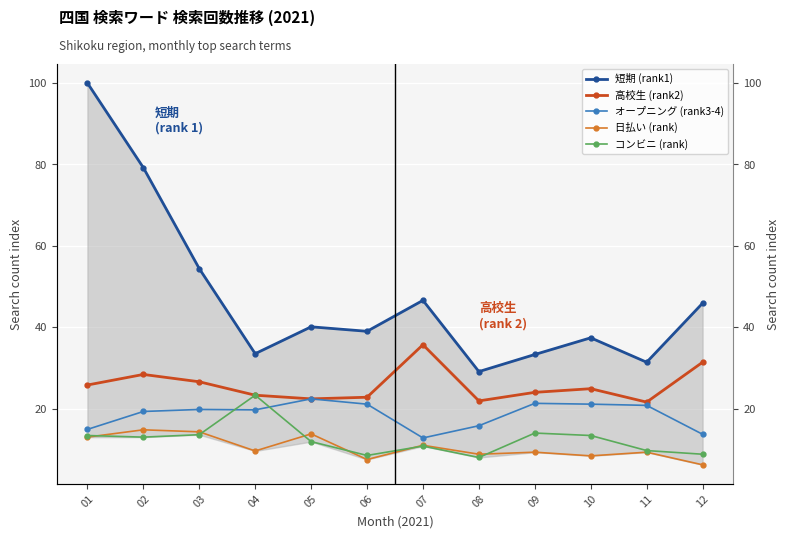

Count the number of data series in this chart.

5